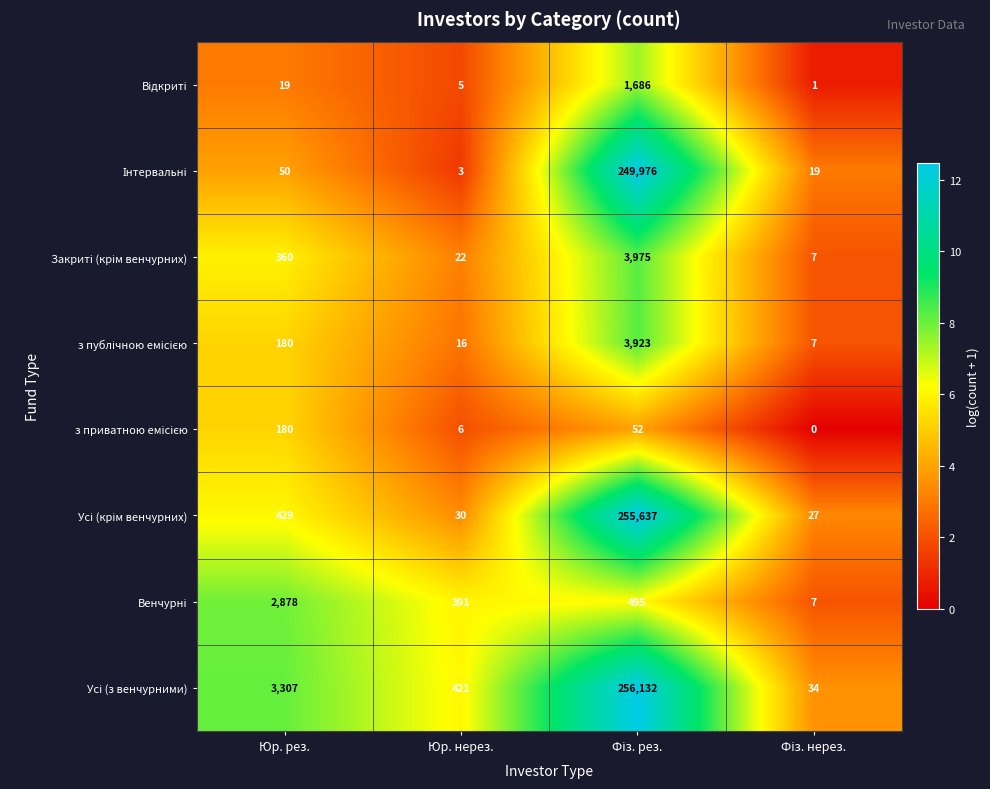

What is the spread (max minus min) of values at Юр. нерез.?

418